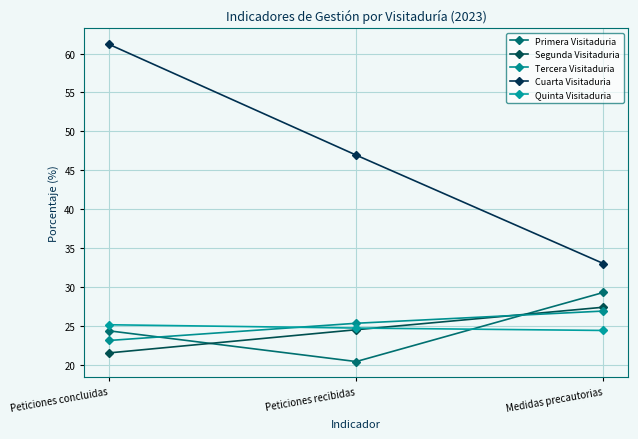

What is the approximate value of Quinta Visitaduria at Medidas precautorias?

24.4